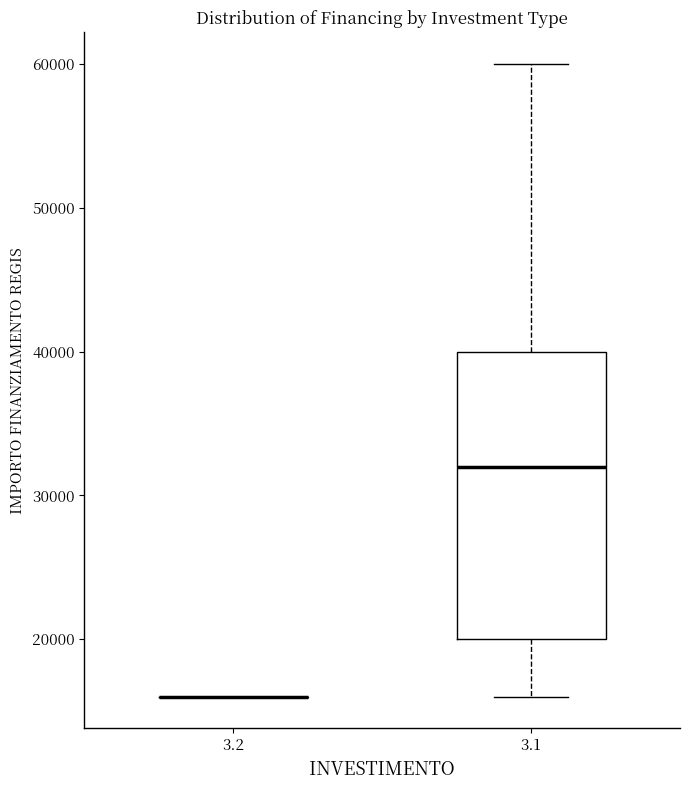

Where is the upper edge of the box at x = 3.1 on the y-axis? The values are not printed on the chart, so give them approximately, as read against the axis.

40000